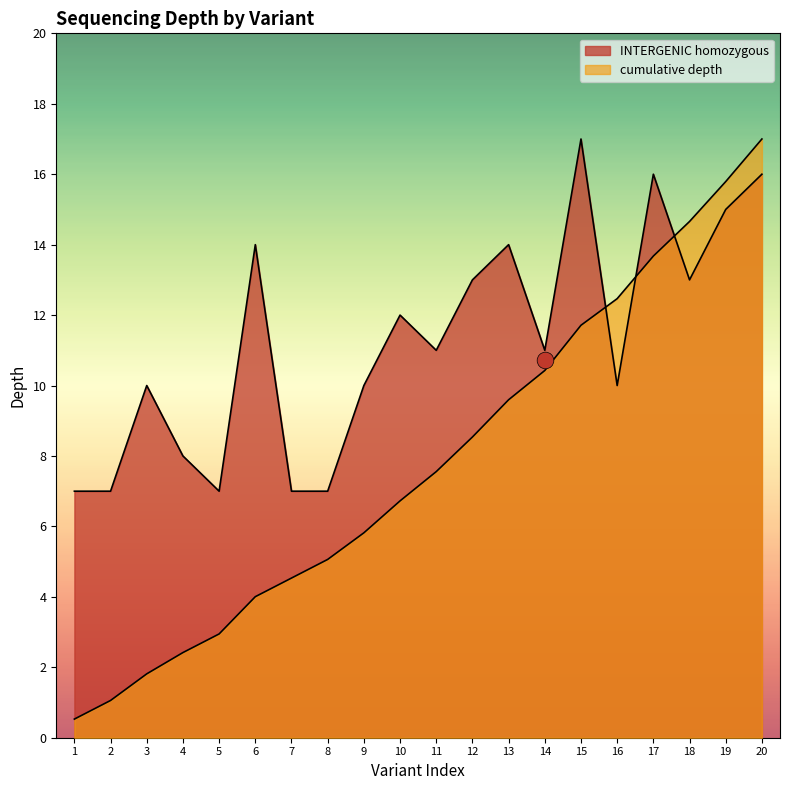

True or false: depth has more than 0 points higher than both neighbors.

True